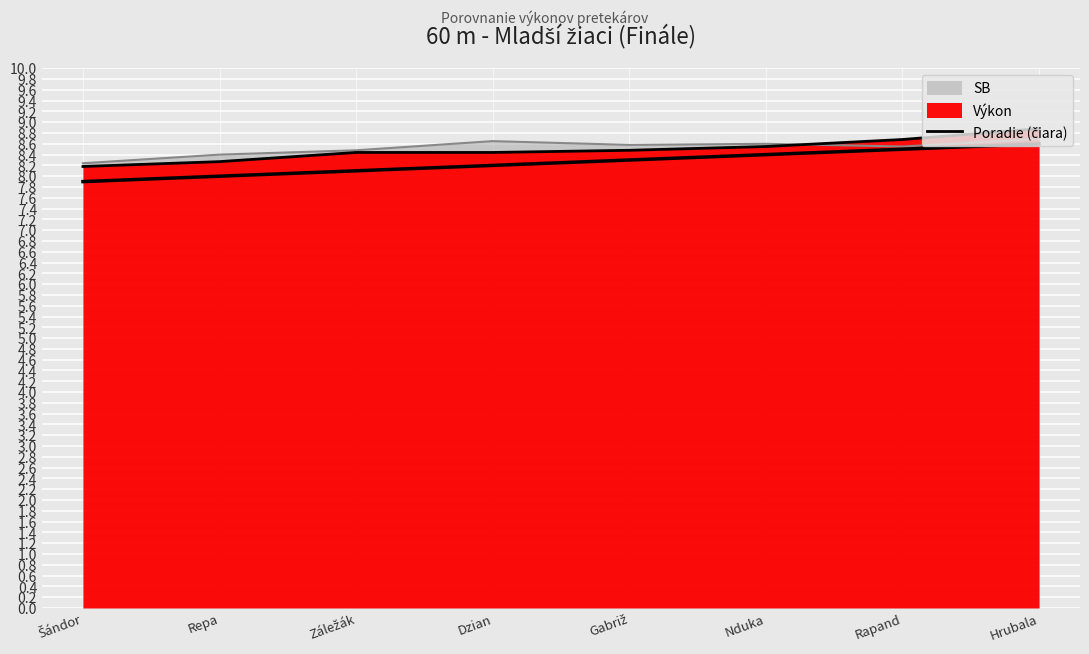

What is the label of the 2nd point from the left?

Repa